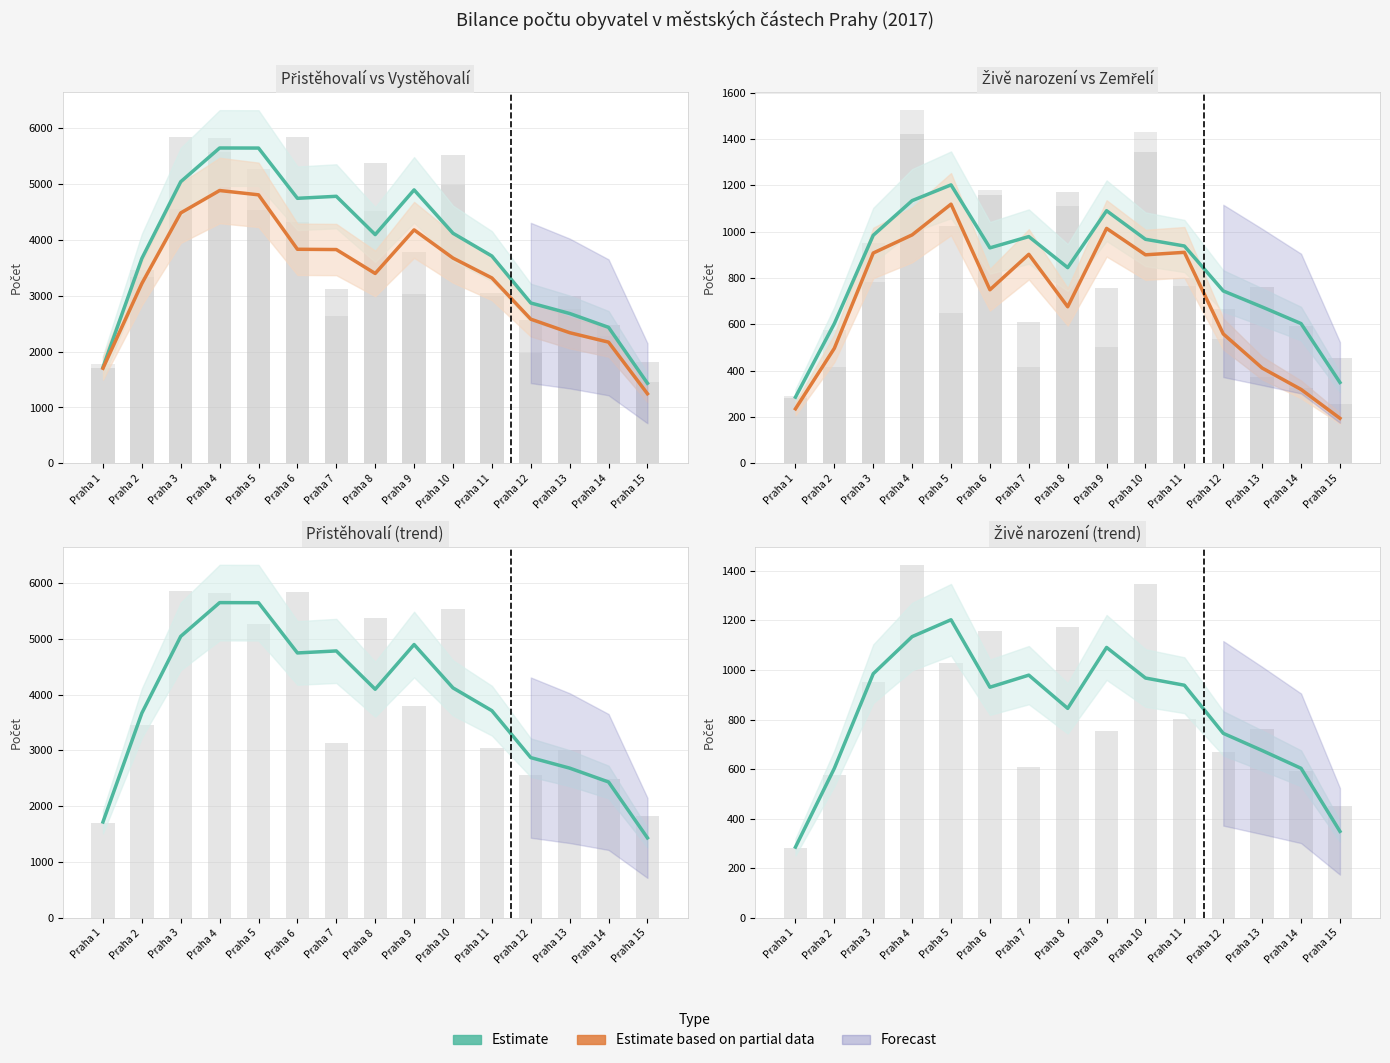

Which series has the widest spread of values?

Estimate based on partial data